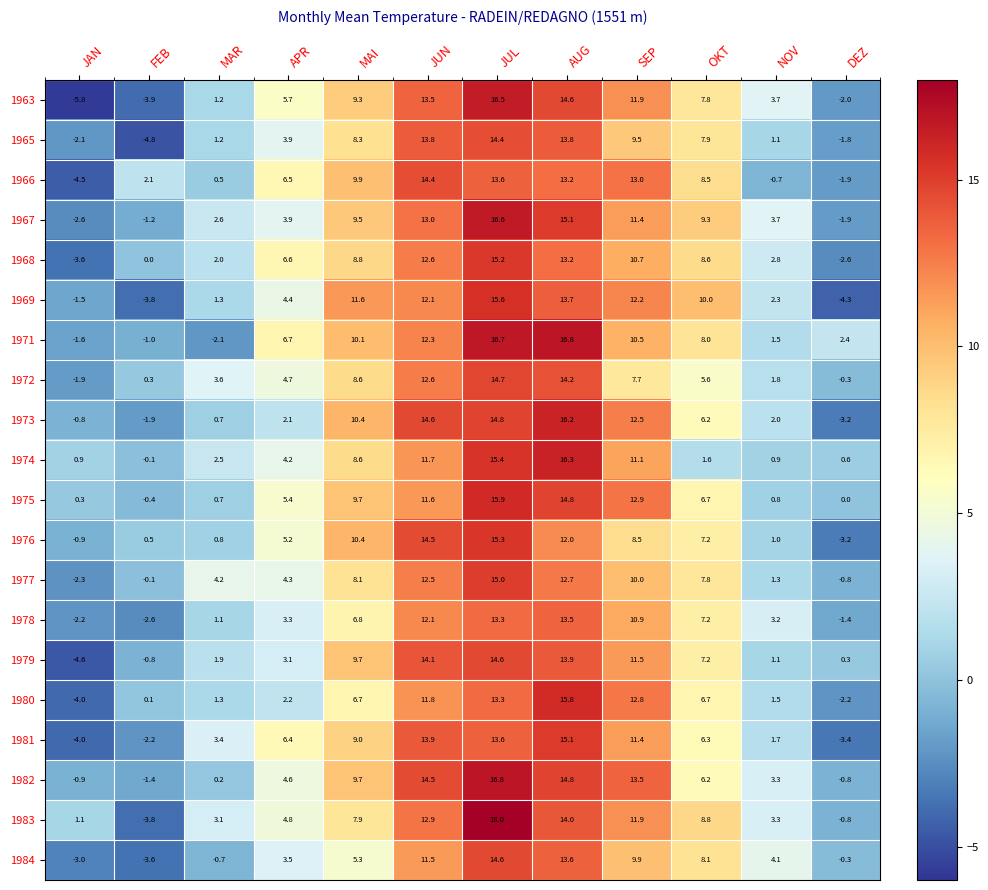

True or false: 1971 has a value of 2.8 at MAI.

False